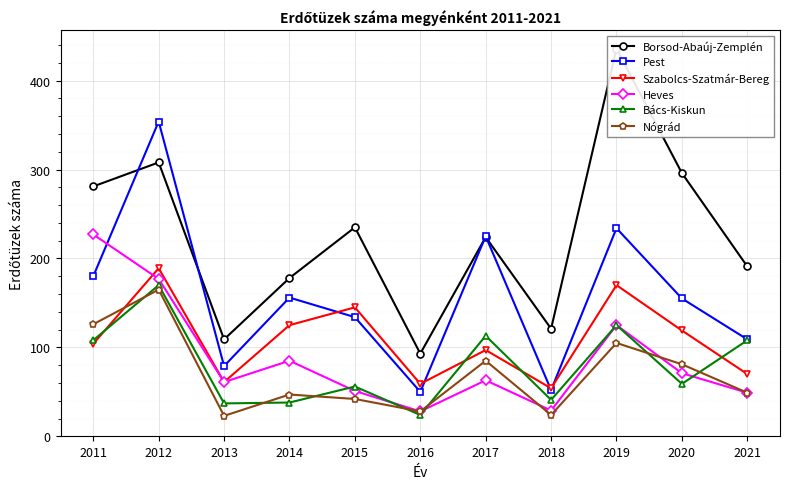

How many data points in Bács-Kiskun are less than 59?

5